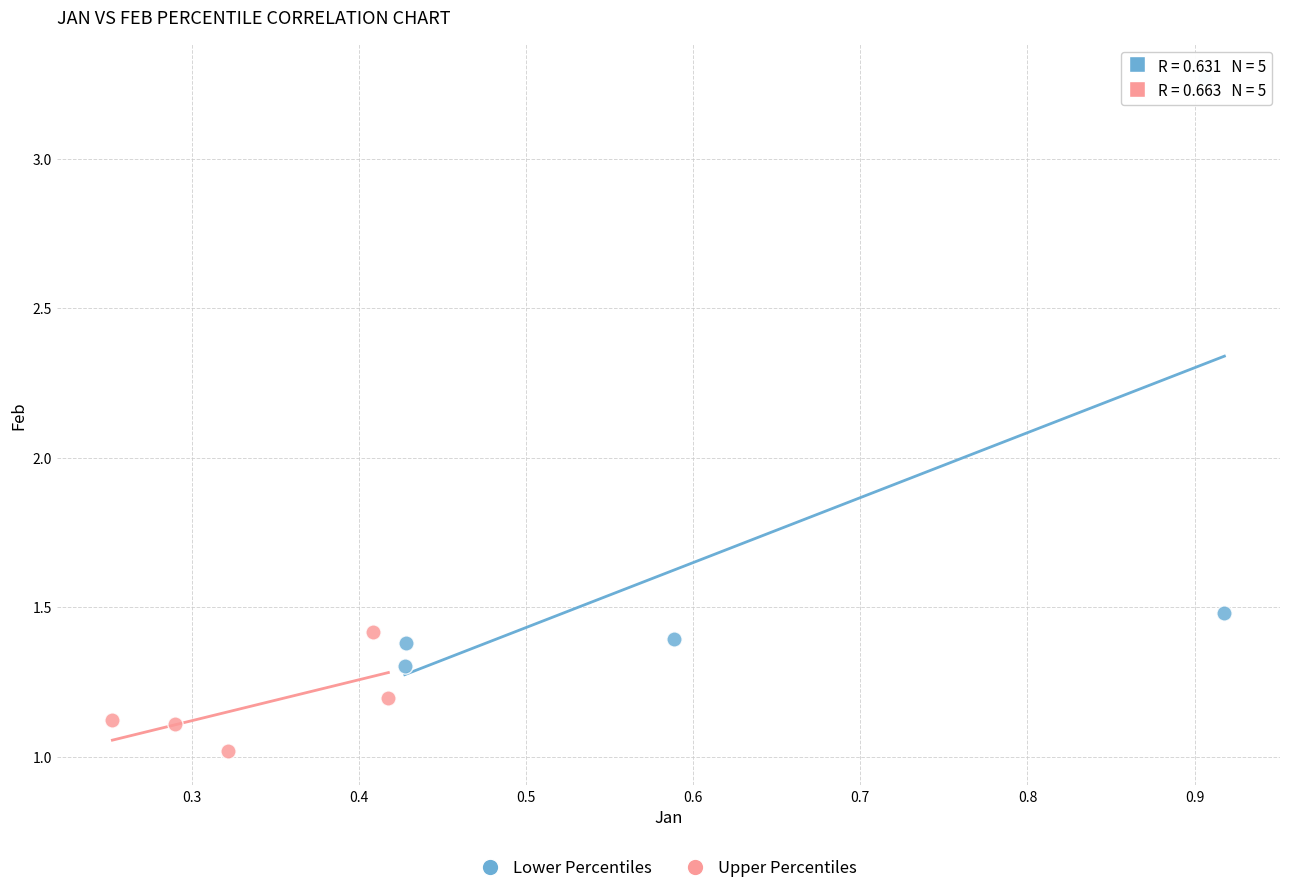

Which series reaches the maximum Y coordinate?

Lower Percentiles